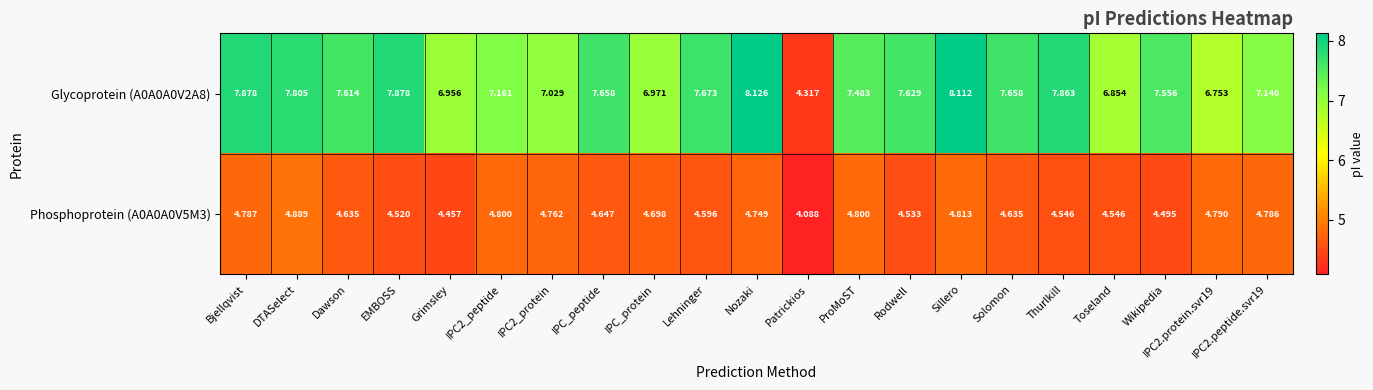

Which label corresponds to the largest value in the chart?

Nozaki